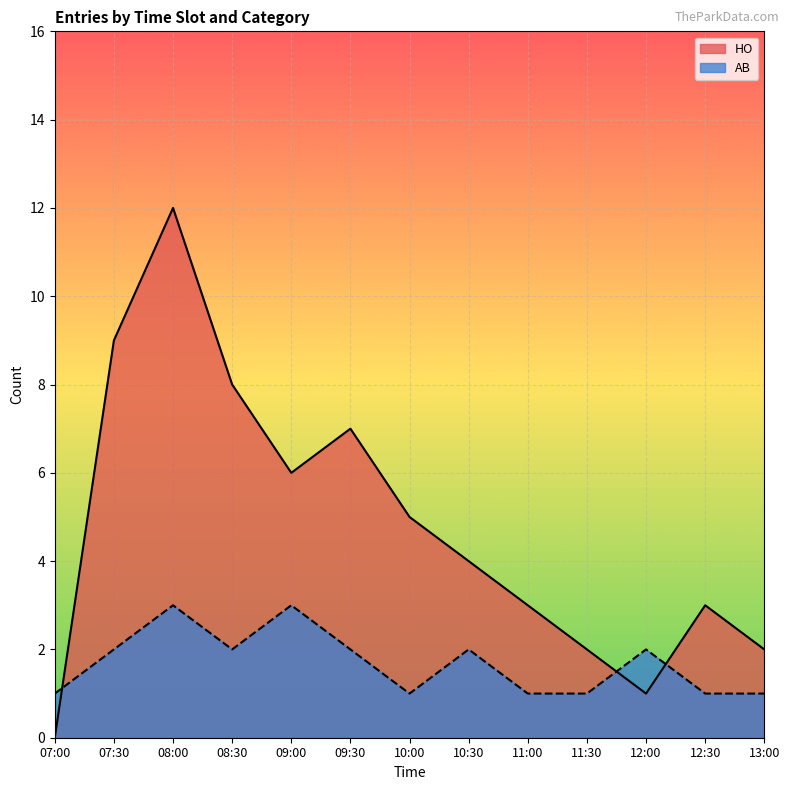

What is the spread (max minus min) of values at 08:30?

6